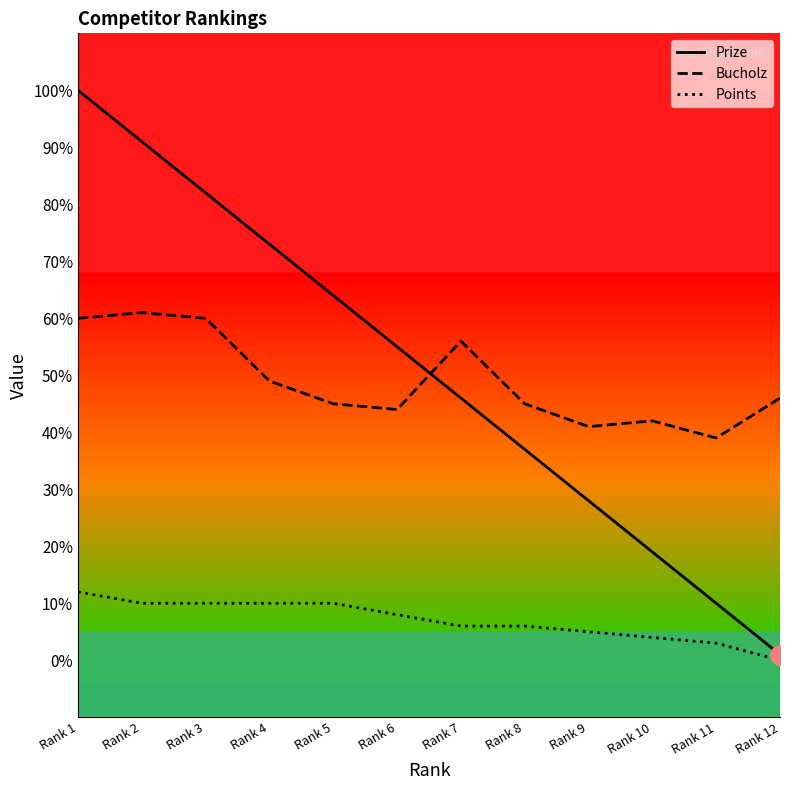

At Rank 8, list the series in order from largest to smallest.

Bucholz, Prize, Points